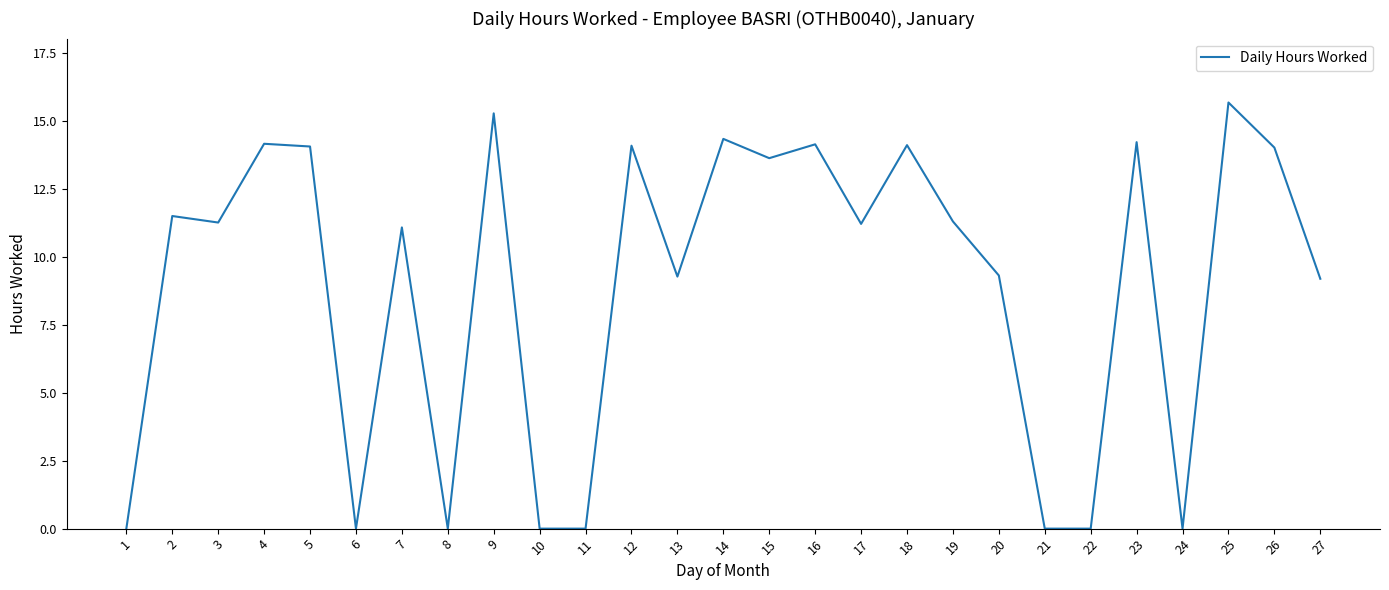

At which category does the data reach its first local valley?

3